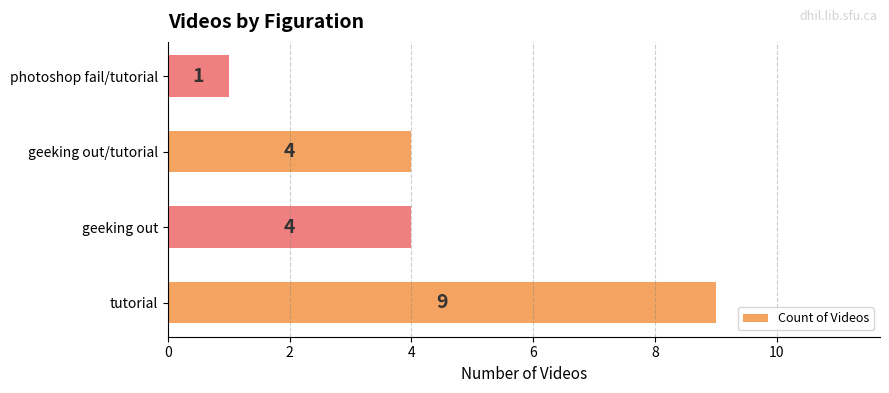

What is the sum of all values?

18